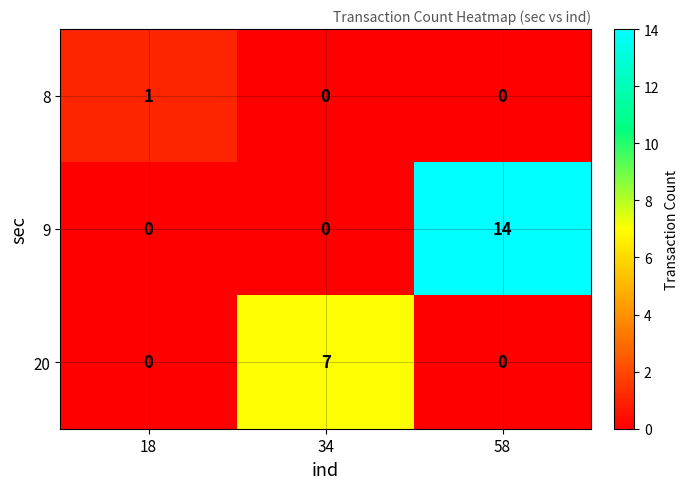

Reading left to right, what are all the values shown in this chart?

8: 1	0	0
9: 0	0	14
20: 0	7	0